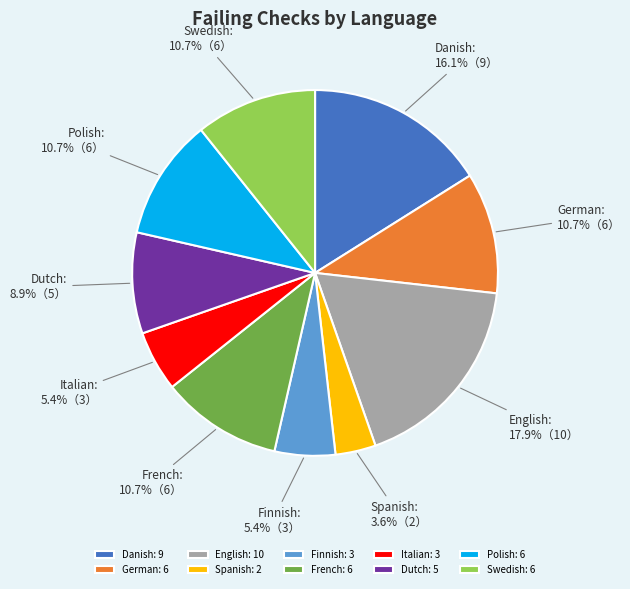

Which category has the smallest portion of the pie?

Spanish